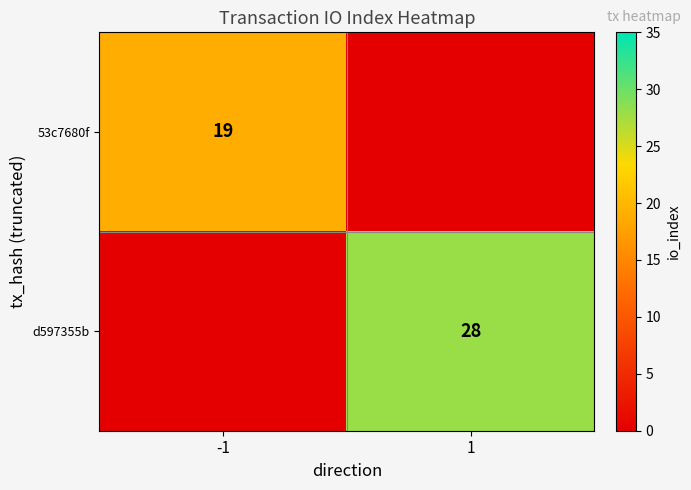

True or false: d597355b has a value of 13 at 1.

False